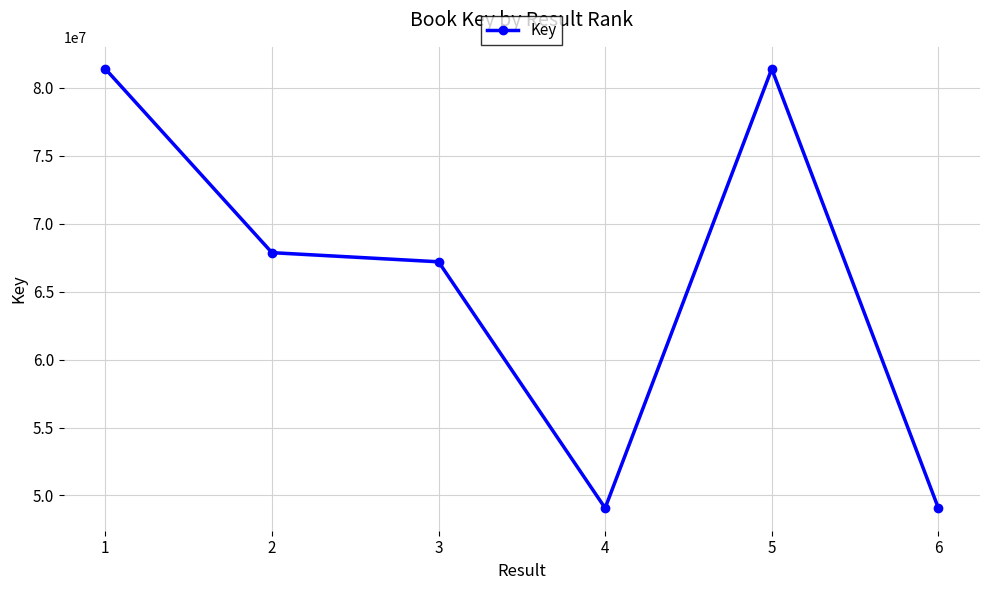

Reading left to right, transcribe all the data shown in this chart.

81383361	67863189	67191361	49074916	81382514	49074862